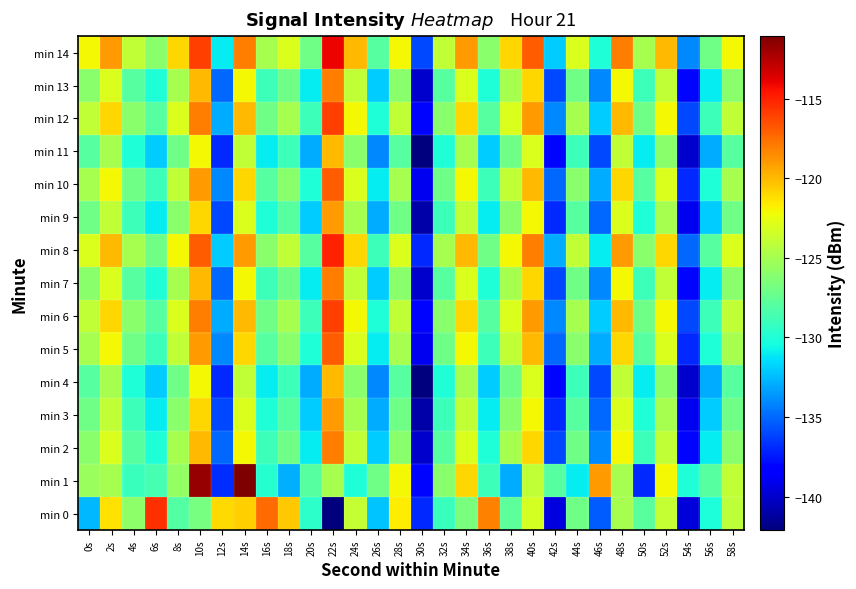

Which series has the largest total across all categories?

min 14